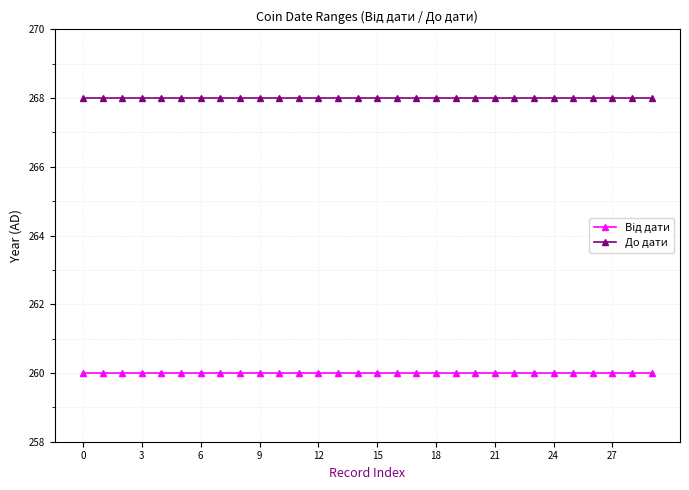

What is the value of the До дати point at the 25th from the left?

268